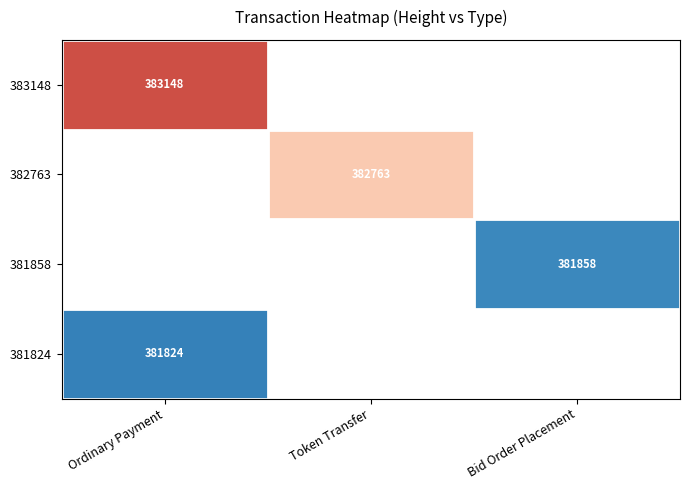

Count the number of data series in this chart.

4